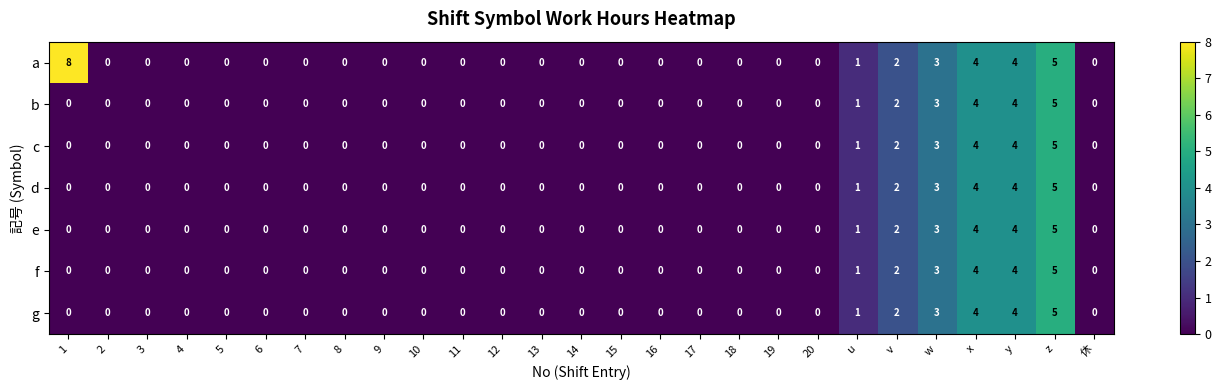

Which category has the highest value in the d series?

z